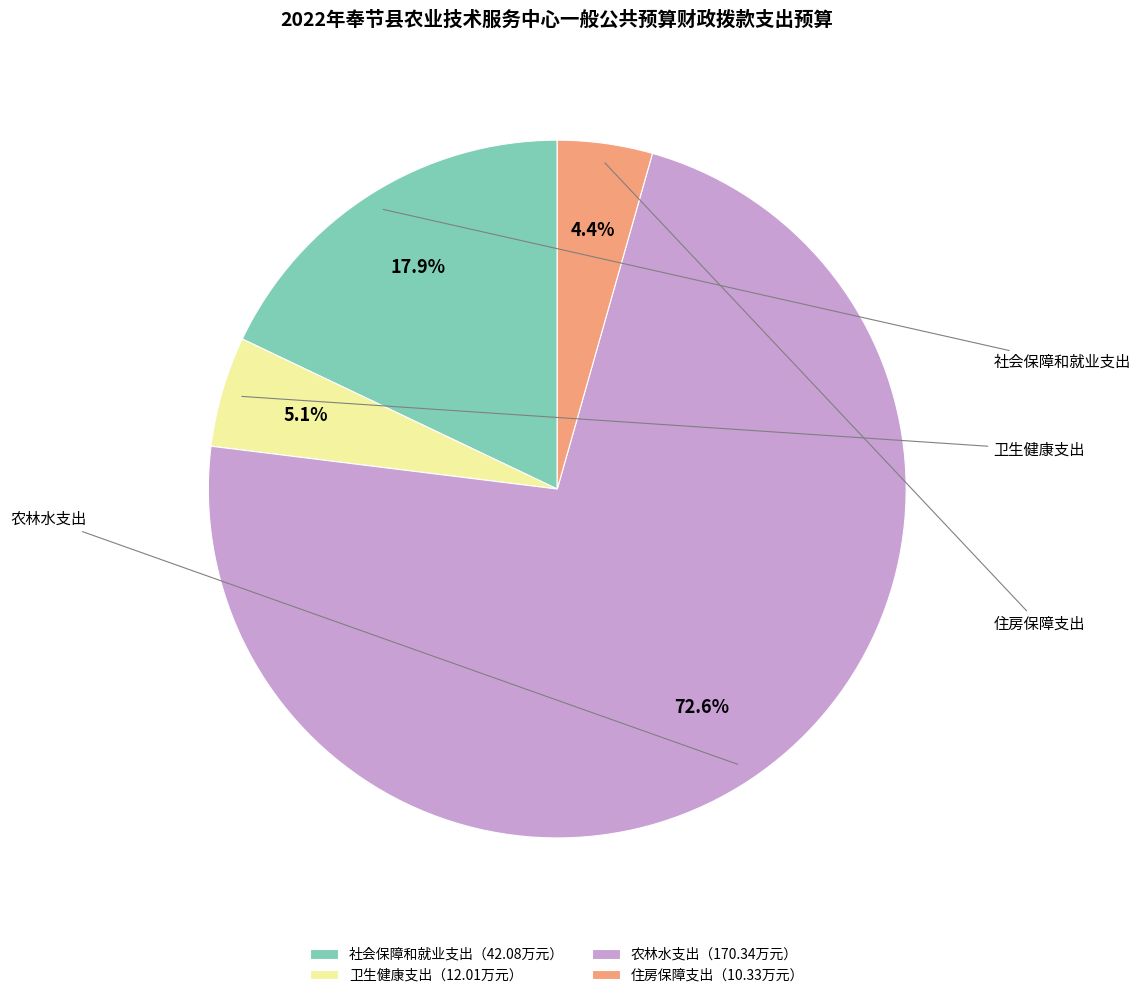

What is the largest slice in the pie chart?

农林水支出